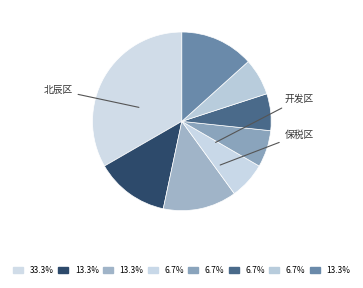

How many slices are in this pie chart?

8